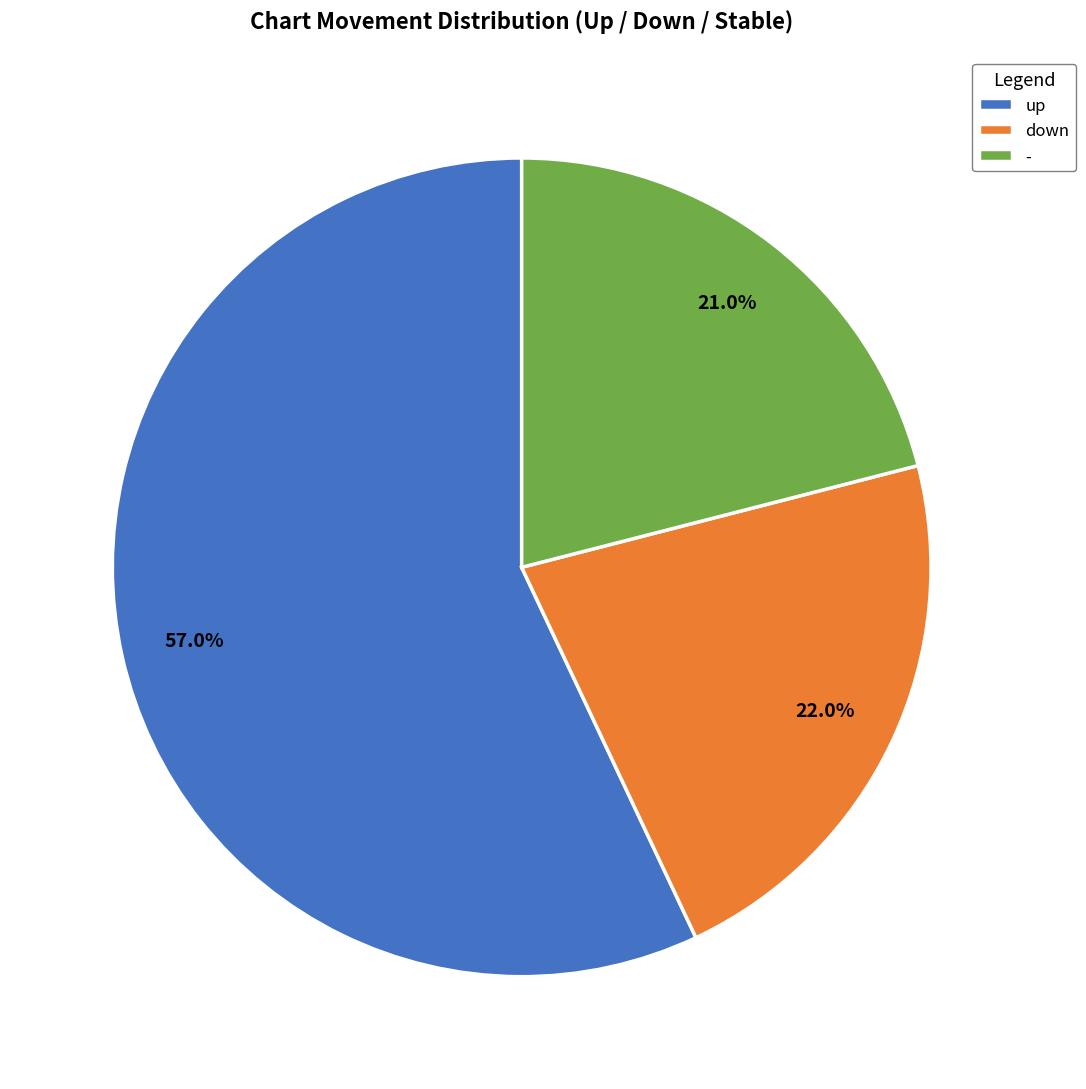

Is it true that down is 28% of the pie?

False